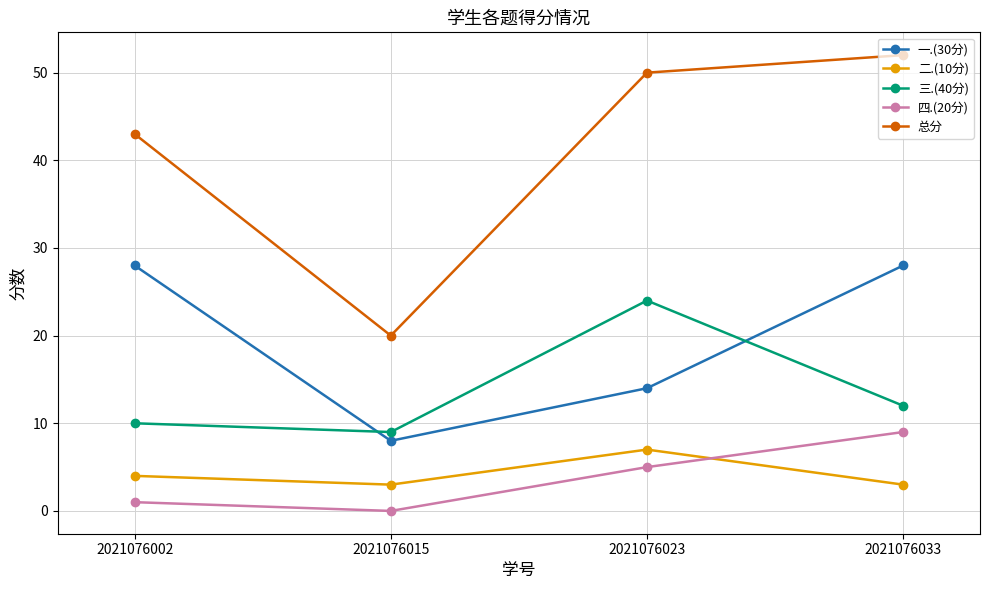

At which label does 总分 reach its minimum?

2021076015